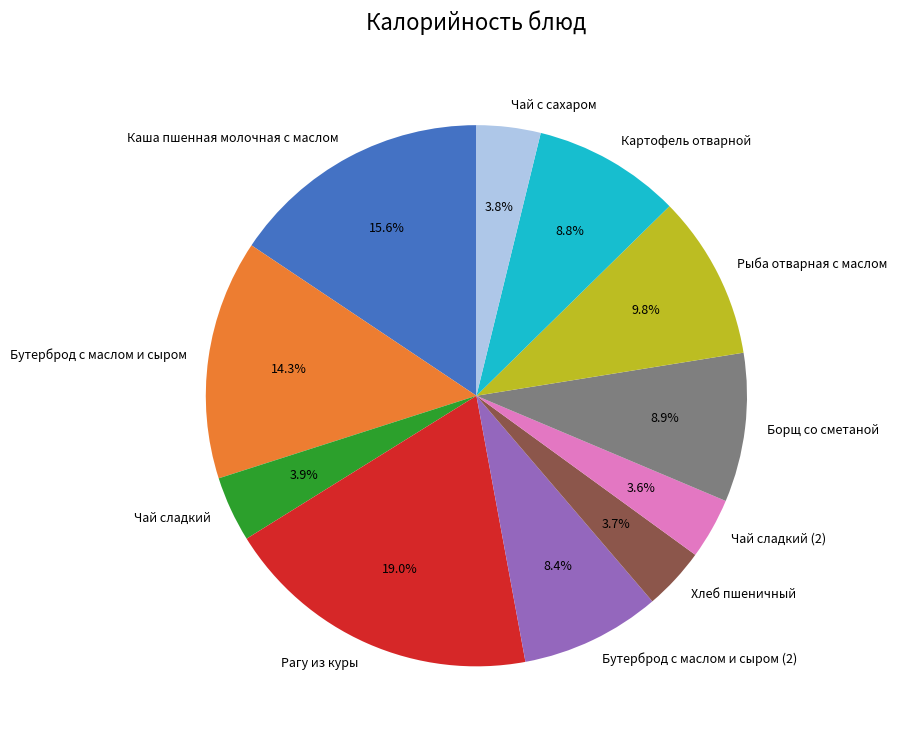

Which slice is the largest?

Рагу из куры